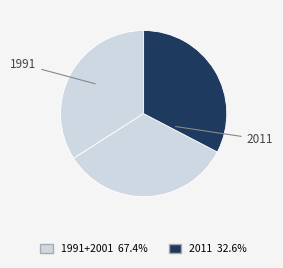

How many segments does this pie chart have?

3